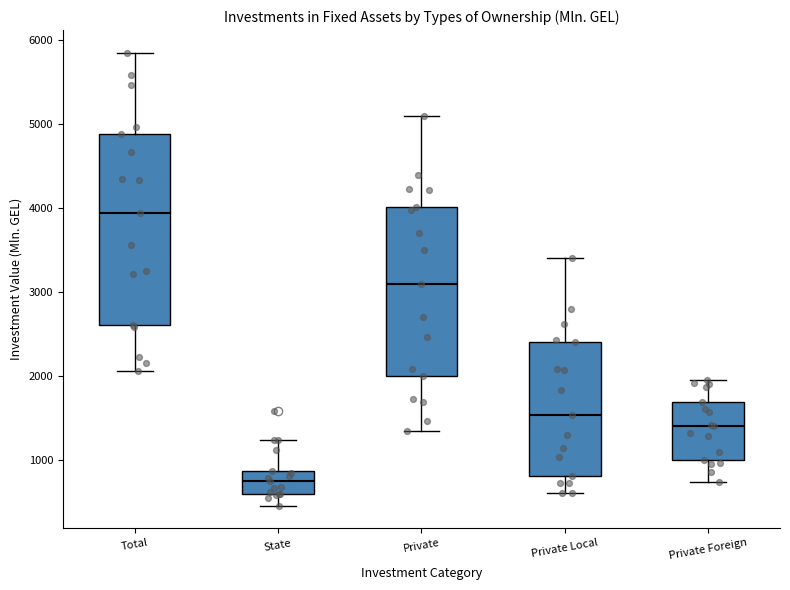

Comparing the boxes themselves (not the whiskers), which one is the tallest?

Total